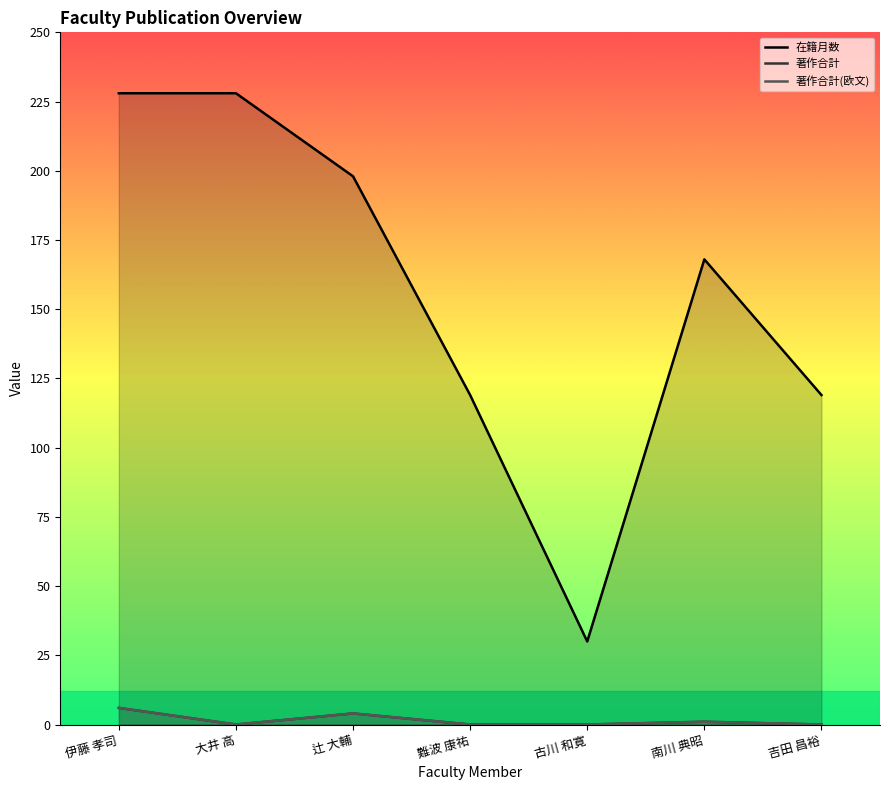

What position from the right is 吉田 昌裕?

1